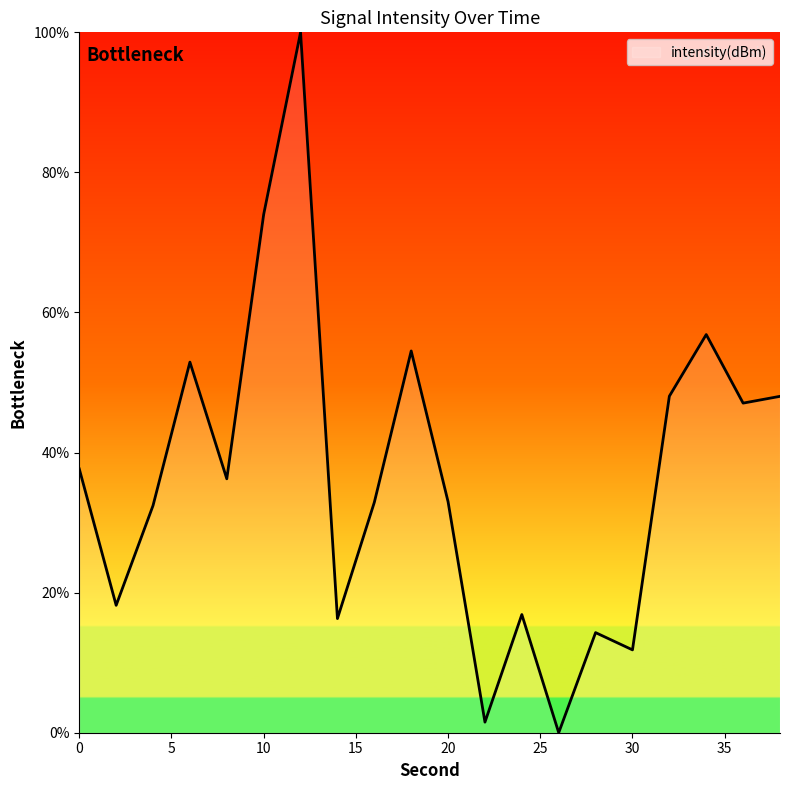

What is the maximum value shown in the chart?

100.0